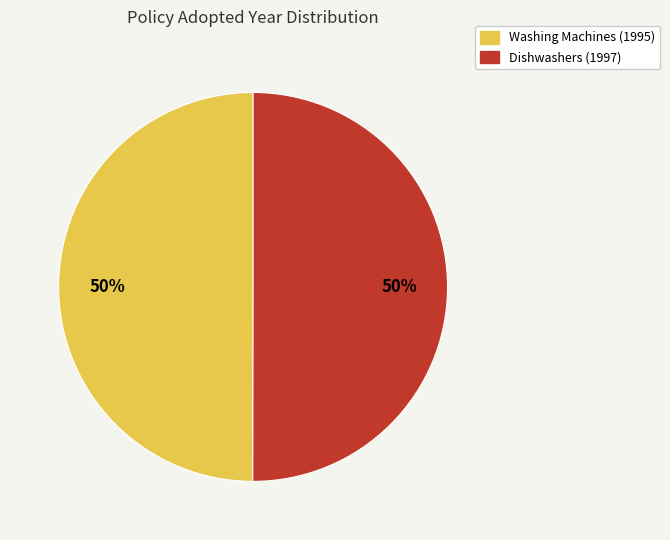

Combined, do Washing Machines (1995) and Dishwashers (1997) account for over 50%?

Yes